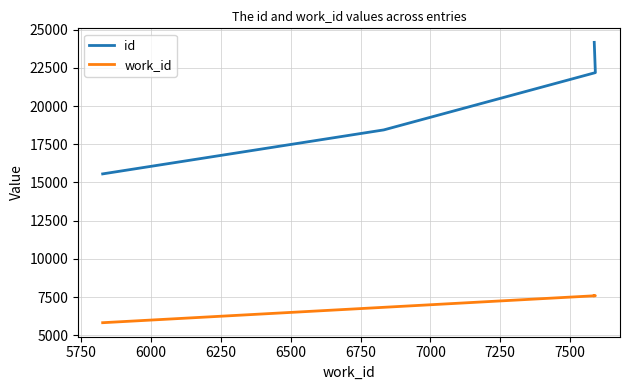

Is it true that id equals 33910 at 6250?

False